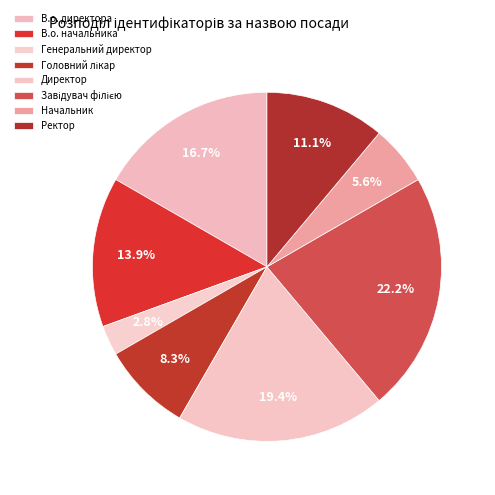

Count the number of slices in the pie.

8